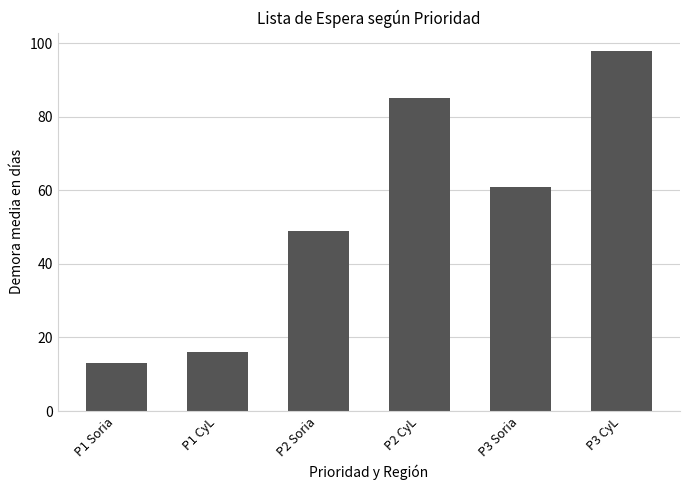

How many values are below 61?

3